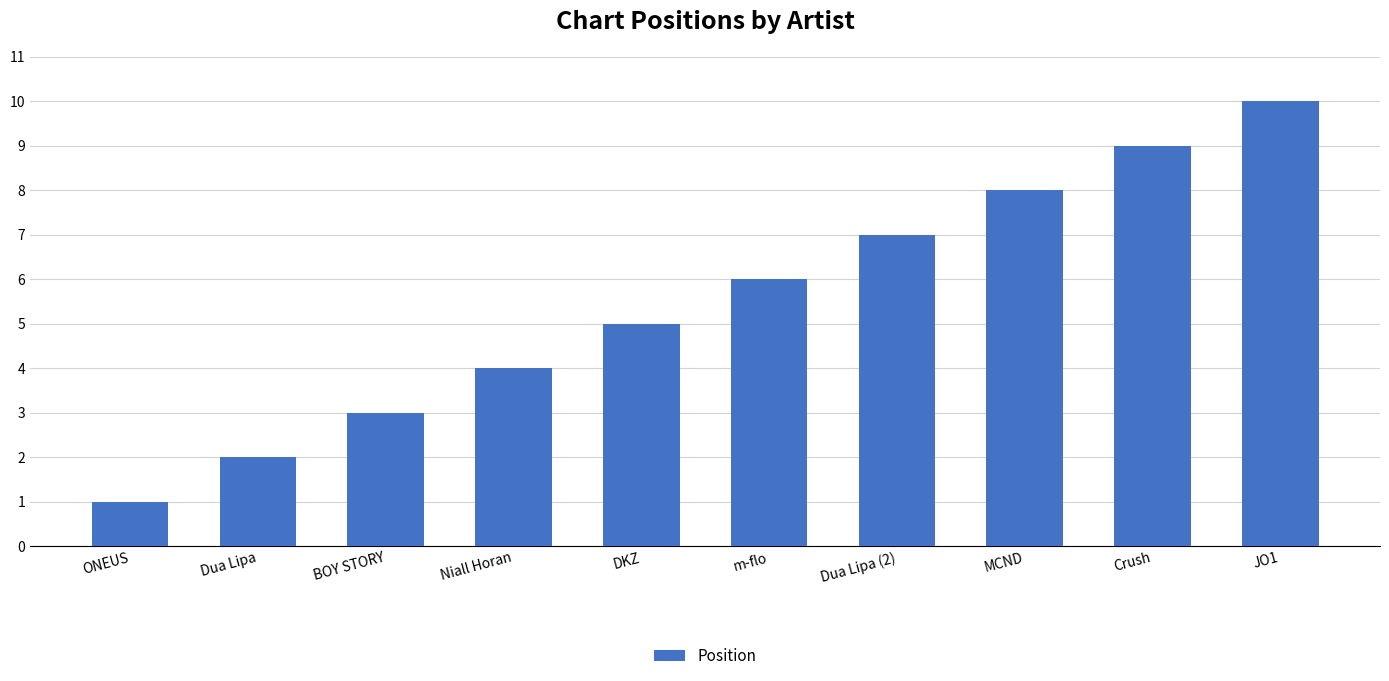

Which has a higher value, Dua Lipa or Niall Horan?

Niall Horan